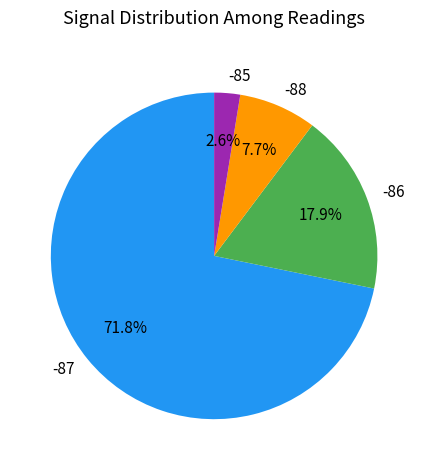

Rank the categories by value from lowest to highest.

-85, -88, -86, -87